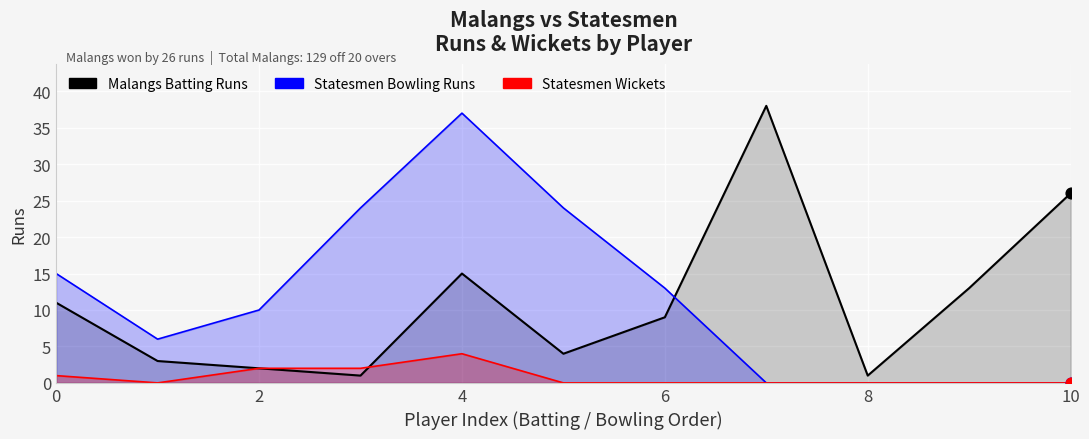

Which series has the widest spread of Y values?

Malangs Batting Runs